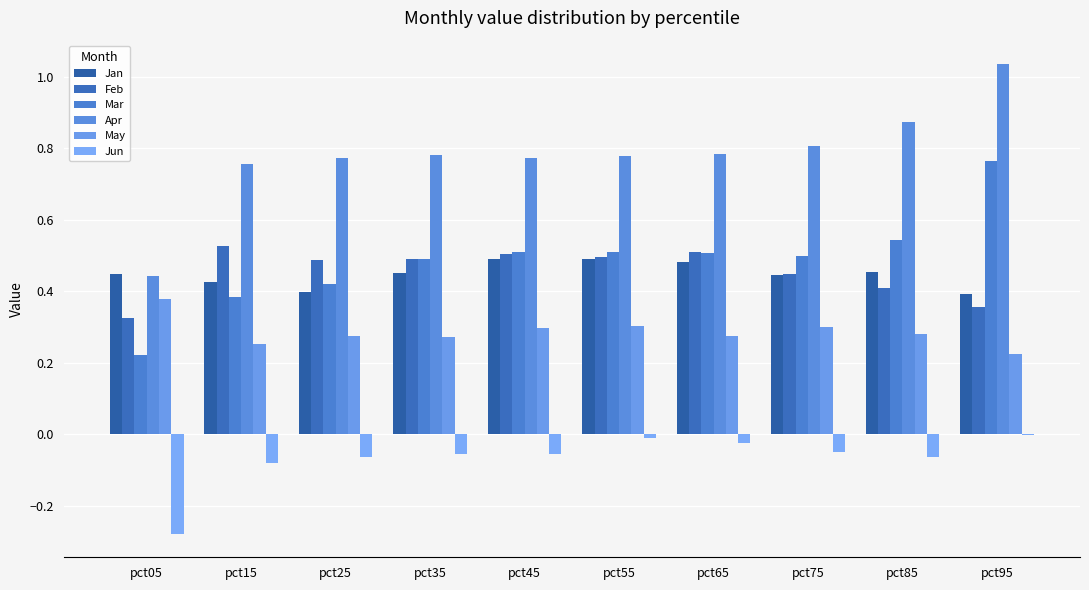

The value of Jan at pct75 is 0.7. True or false?

False